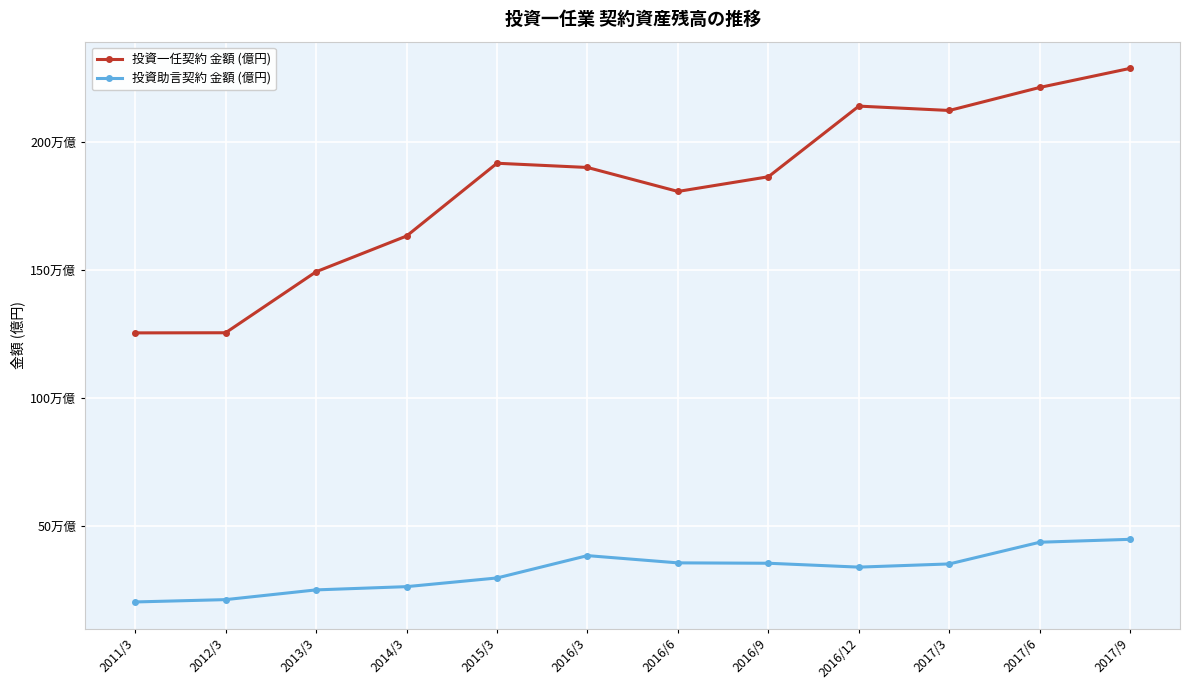

List the series in order of their overall mean, lowest first.

投資助言契約 金額 (億円), 投資一任契約 金額 (億円)